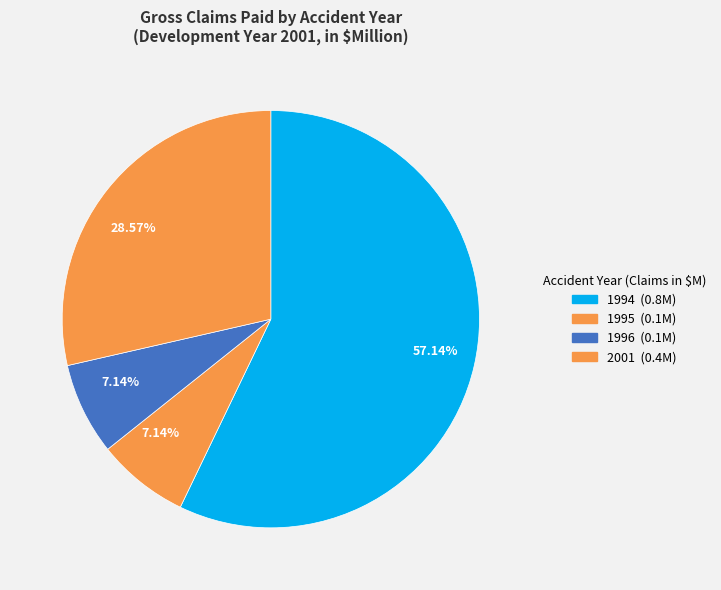

How many segments does this pie chart have?

4